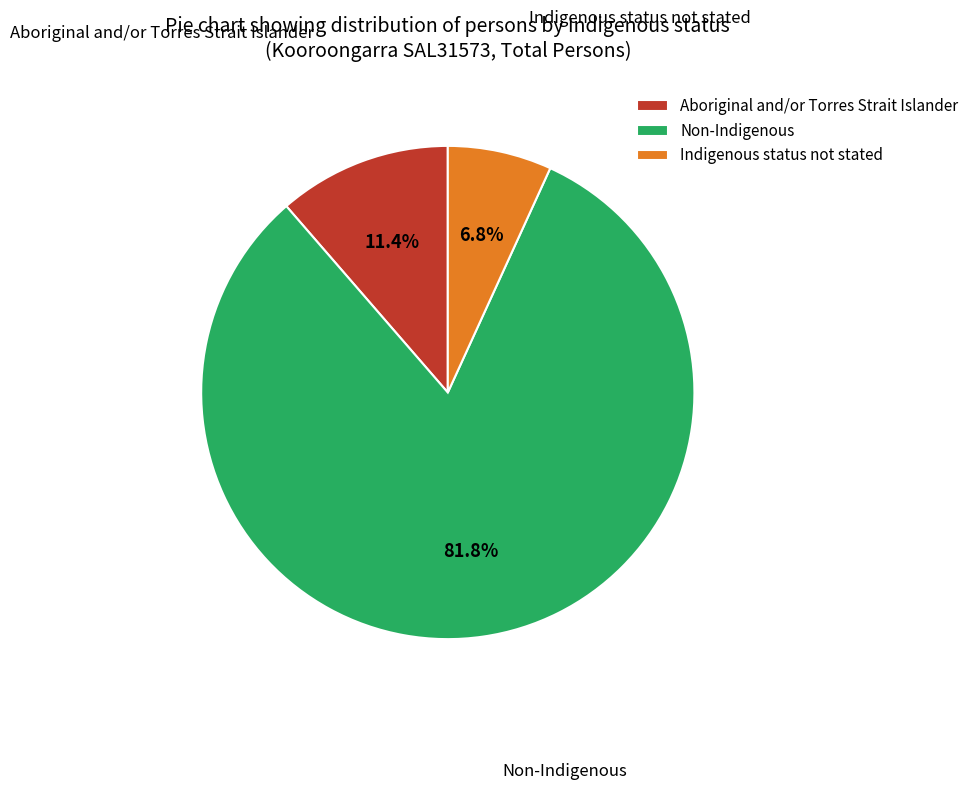

What percentage is the Non-Indigenous slice, to the nearest percent?

82%